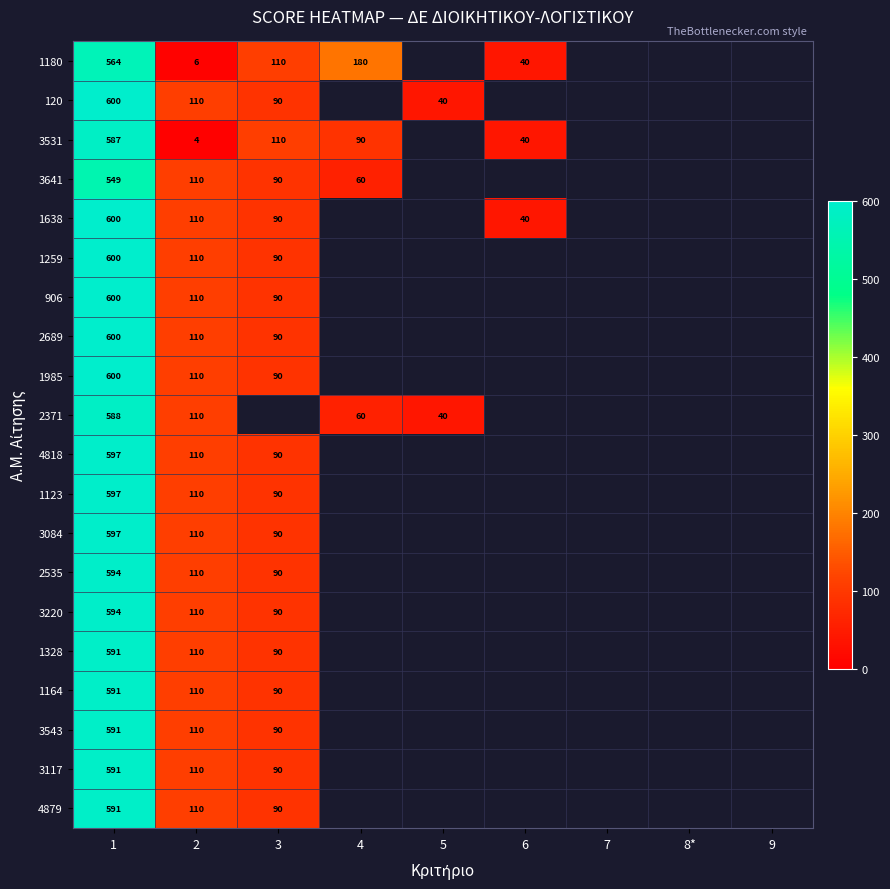

At which category is the sum across all series the highest?

1